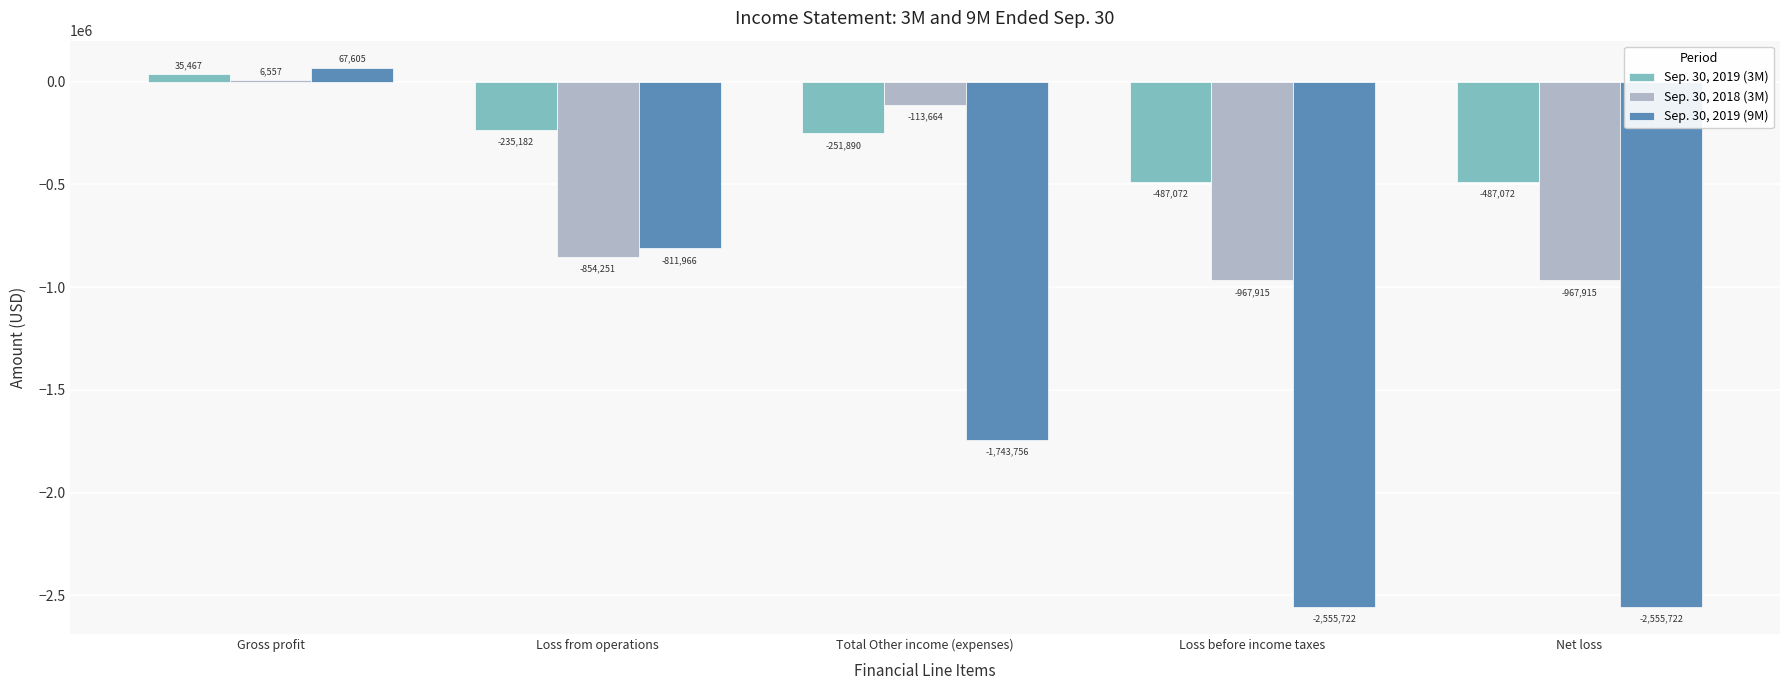

What is the sum of all Sep. 30, 2019 (3M) values?

-1425749